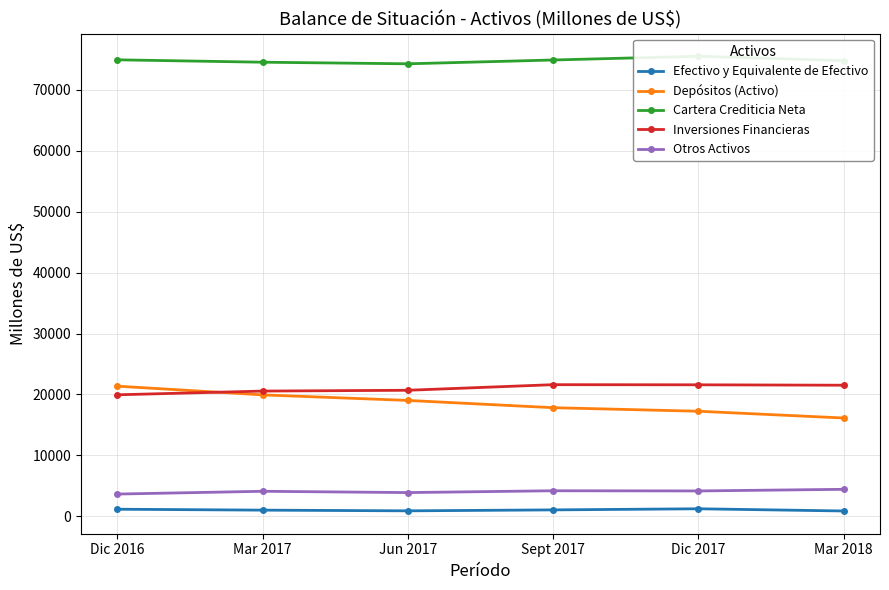

Which series has the widest spread of values?

Depósitos (Activo)